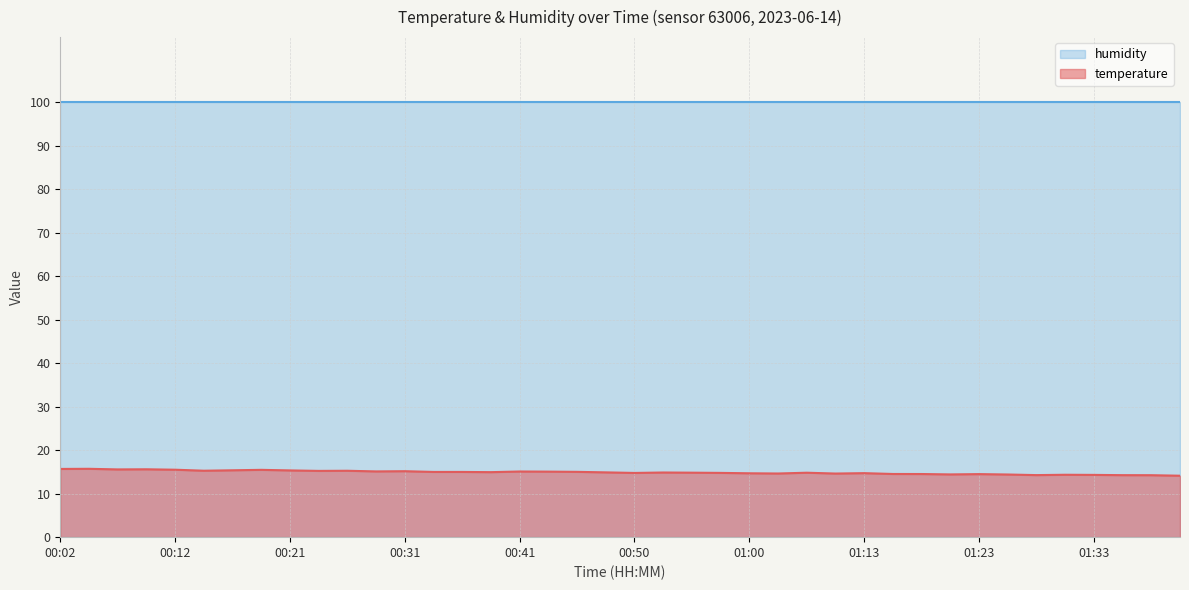

How many interior local peaks (higher than both neighbors) does the data have?

11